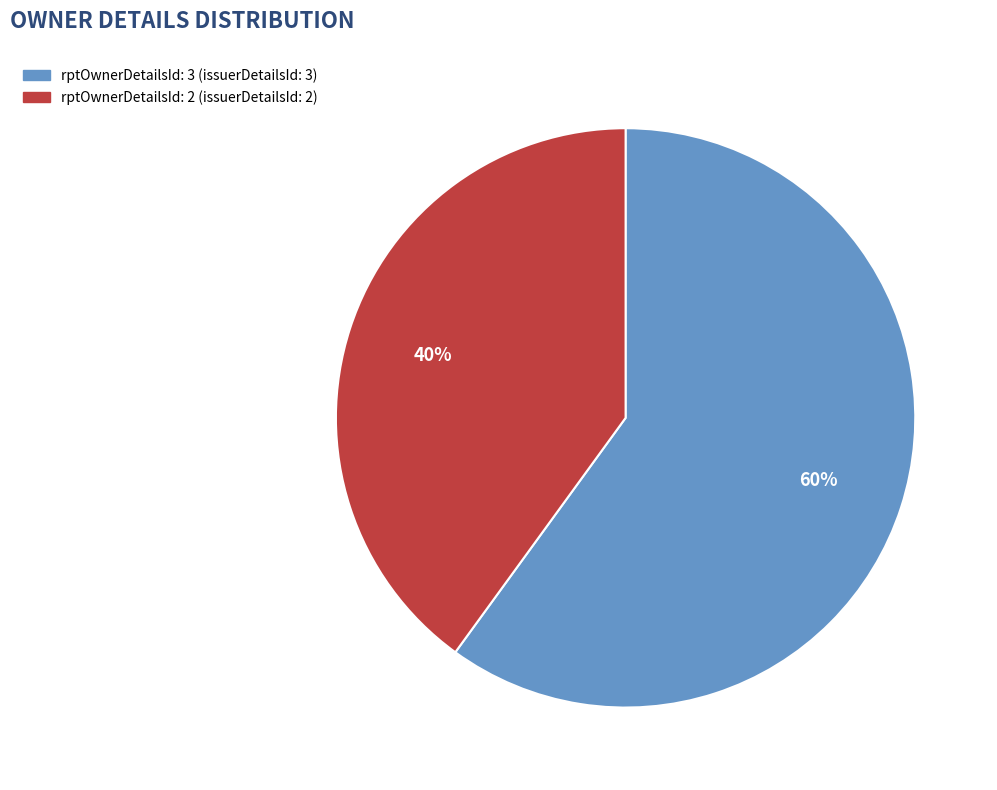

To the nearest percent, what is the difference between the largest and smallest slice percentages?

20%